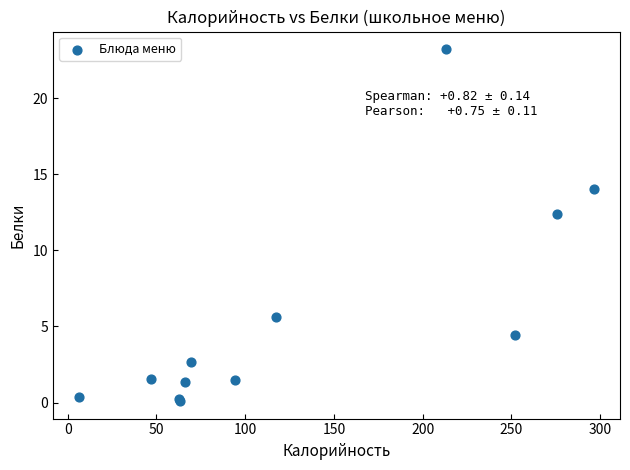

What Y value in the scatter plot is closest to 11?

12.4